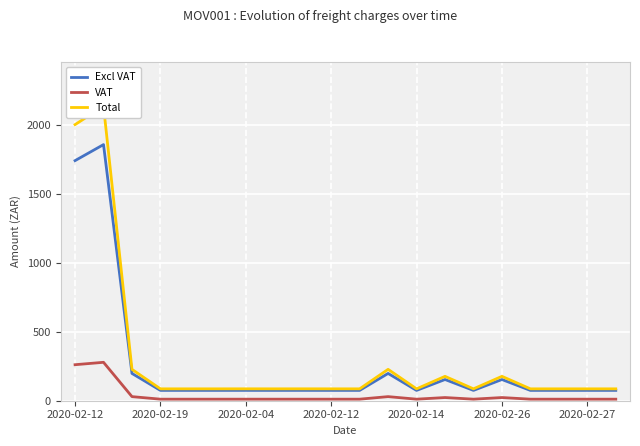

What is the value of the Excl VAT point at the 3rd from the left?

198.3